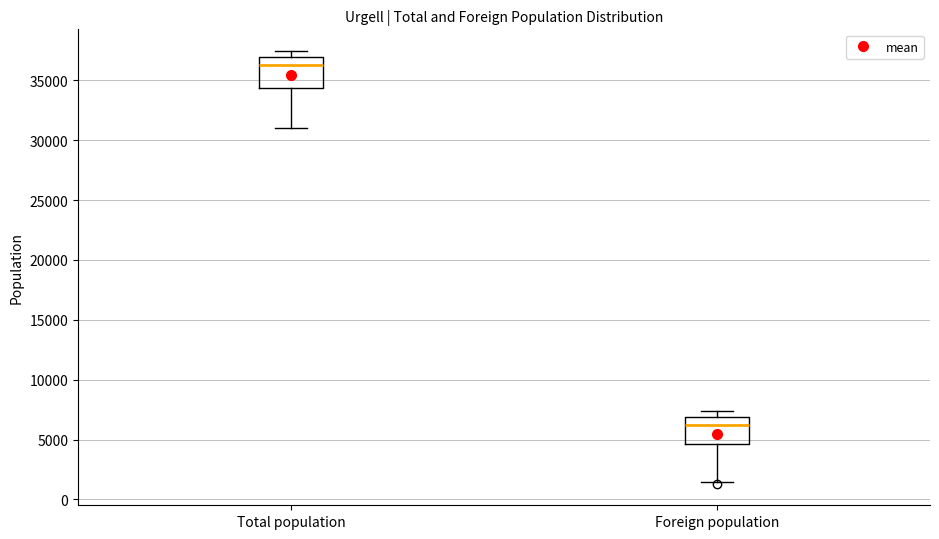

Which box's median line is the lowest?

Foreign population